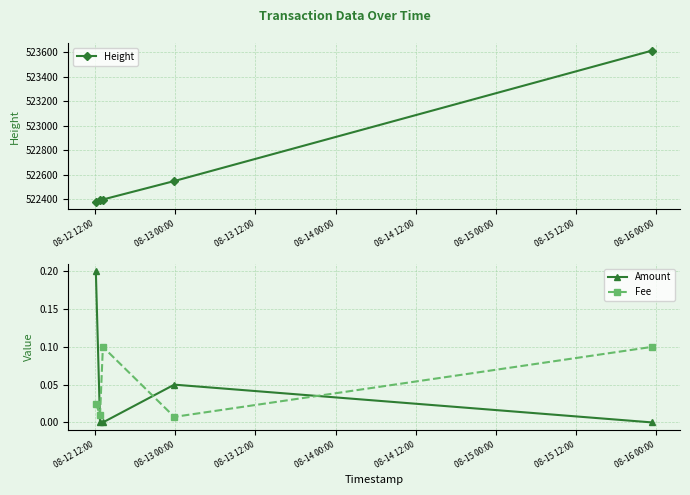

Reading left to right, extract all data points from this chart.

Height: 522379.0	522389.0	522397.0	522548.0	523615.0
Amount: 0.2	0.0	0.0	0.1	0.0
Fee: 0.0	0.0	0.1	0.0	0.1